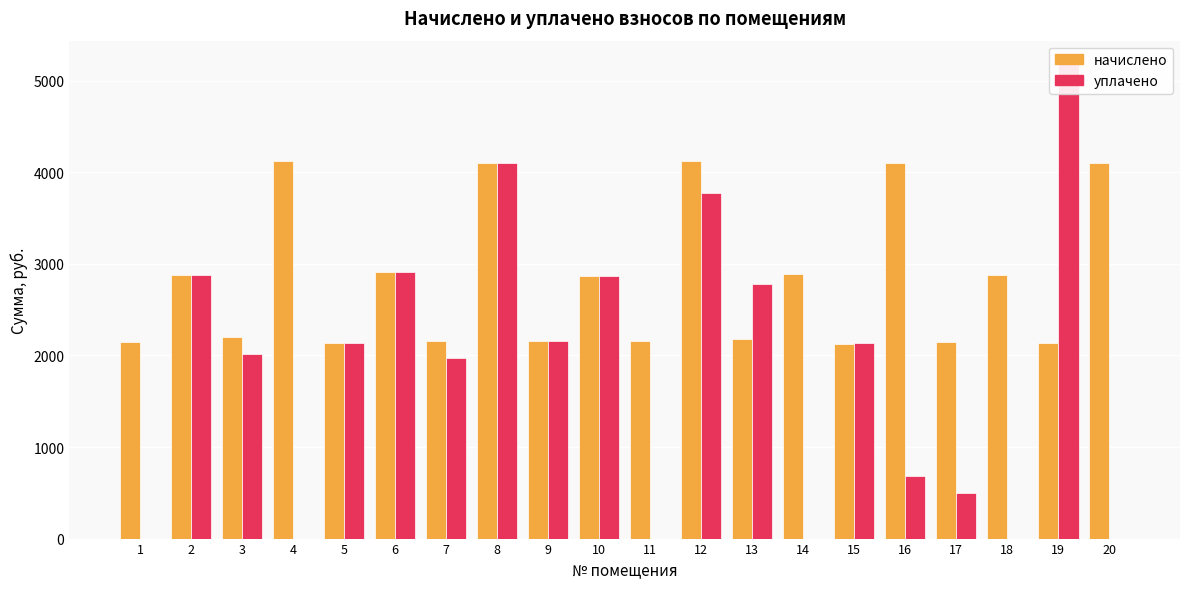

What is the difference between the second highest and second lowest values in the уплачено series?

4100.4